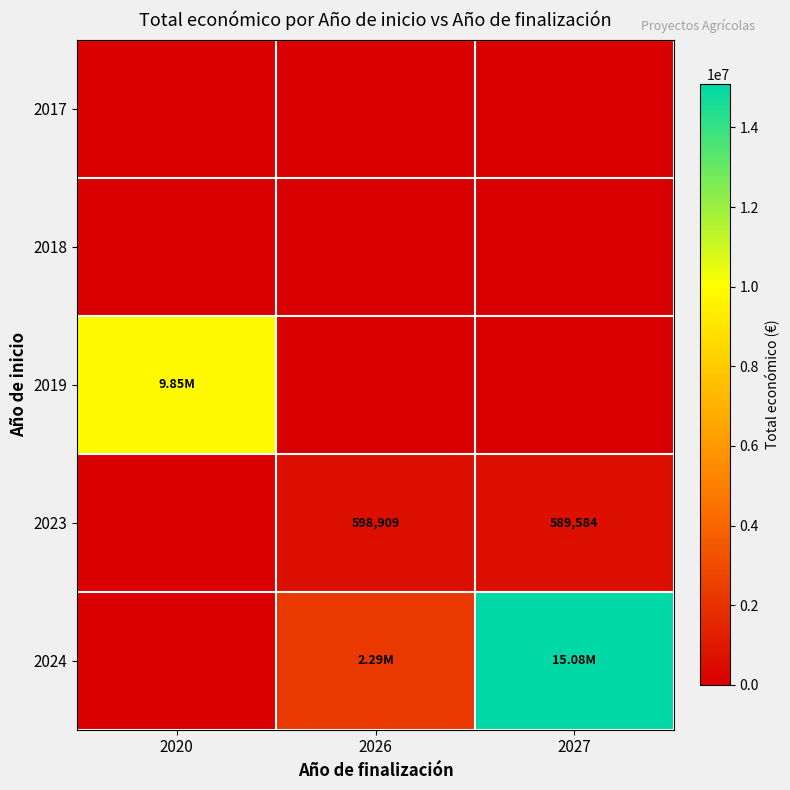

What is the difference between the highest and lowest values at 2027?

15080509